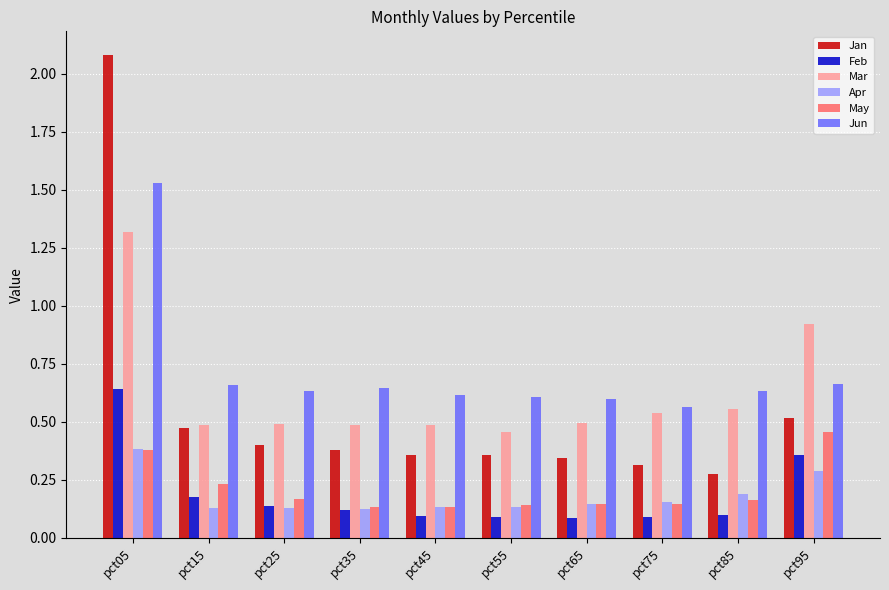

What is the total value across all series at pct55?

1.8